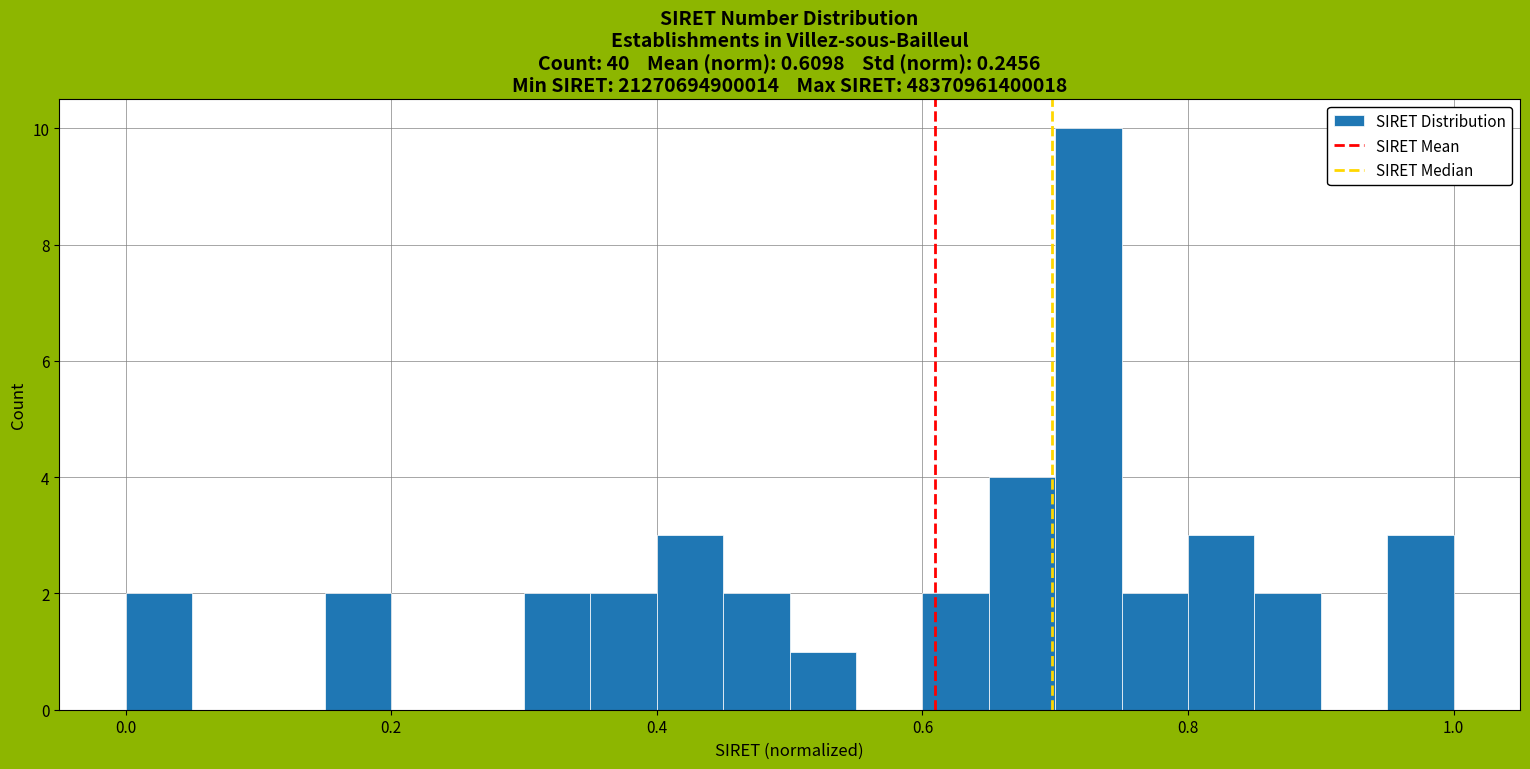

Around what value on the x-axis is the tallest bar? Give the approximate position of its centre, as read against the axis.

0.72